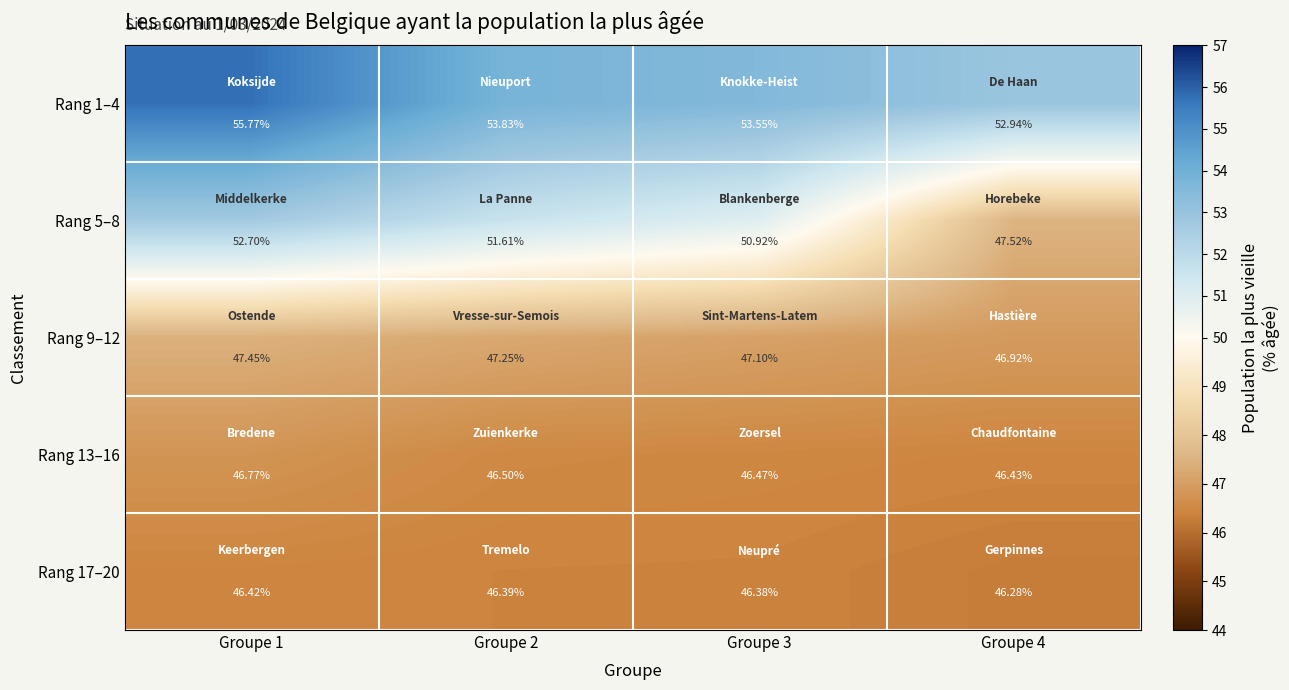

Is the value of Rang 9–12 at Groupe 1 greater than the value of Rang 5–8 at Groupe 1?

No